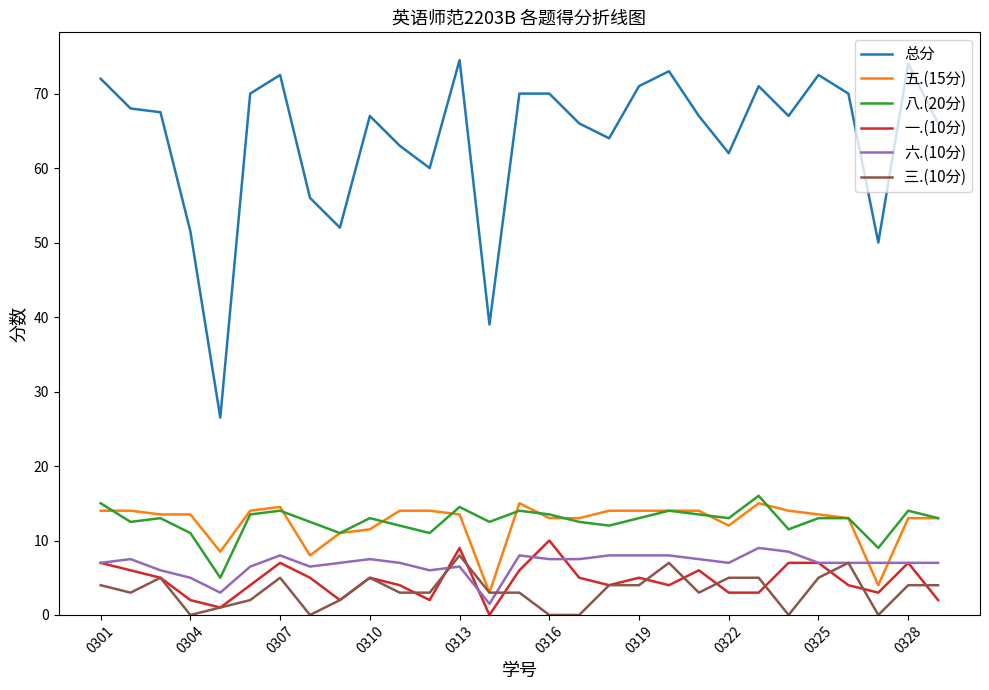

What is the minimum value for 八.(20分)?

5.0